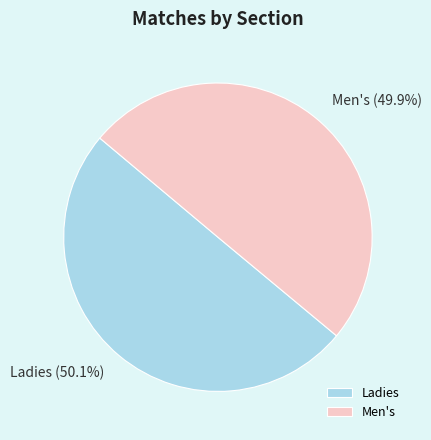

Does any single category account for the majority?

Yes